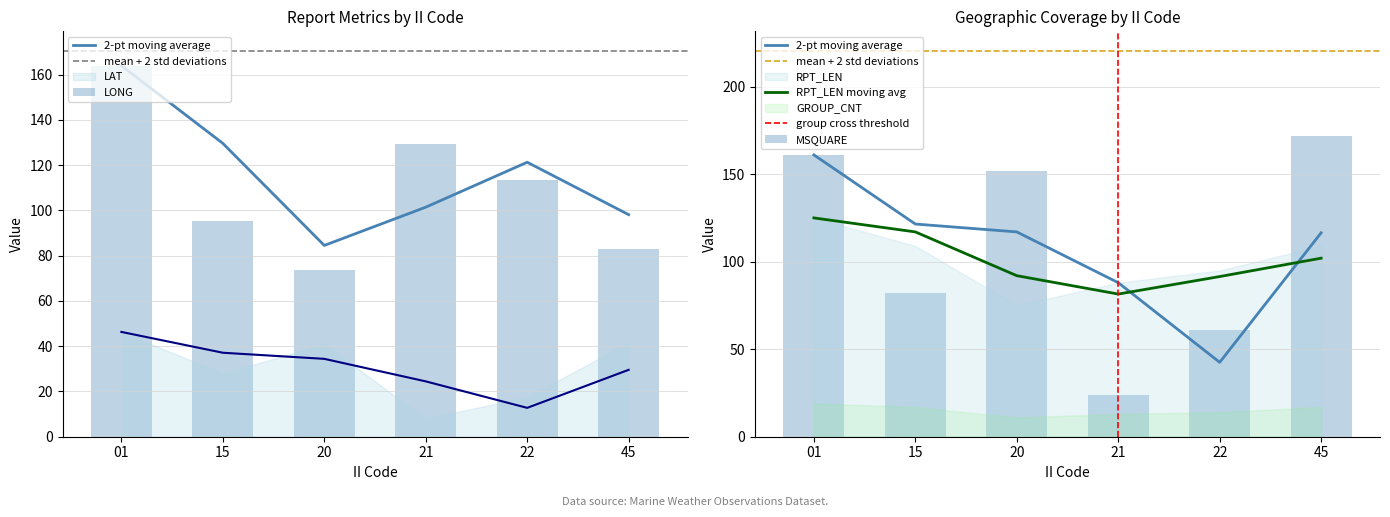

Is the value of LONG at 15 greater than the value of MSQUARE at 01?

No